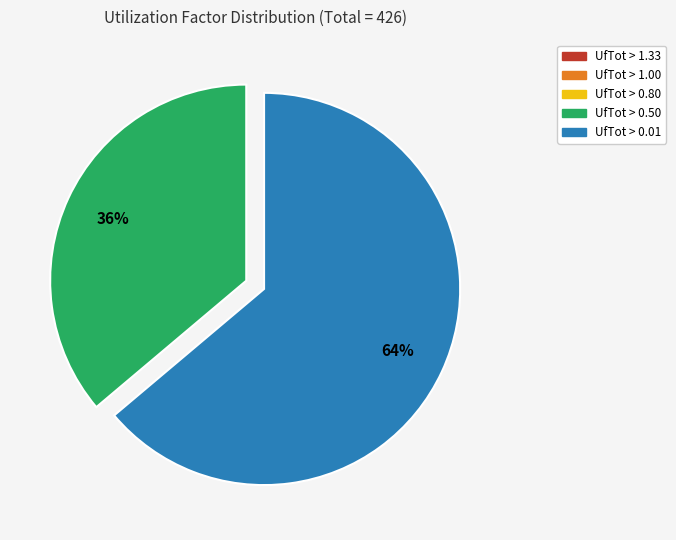

Count the number of slices in the pie.

2